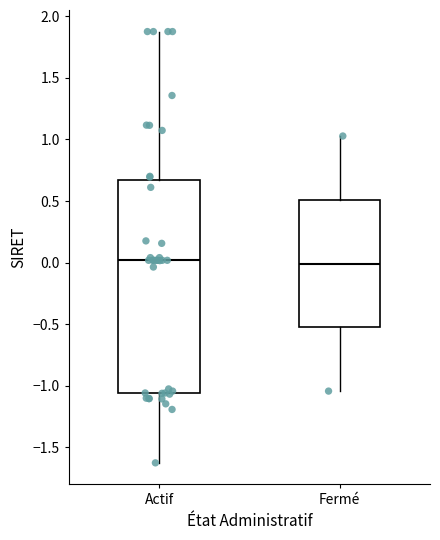

Reading left to right, transcribe this box plot: for each box, give where its median line is, the range the box spans, and where its two whiskers end, as read against the y-axis. The values are not printed on the chart, so give them approximately, as read against the axis.

Actif: median 0.00, box -1.05 to 0.65, whiskers -1.65 to 1.90
Fermé: median 0.00, box -0.55 to 0.50, whiskers -1.05 to 1.05